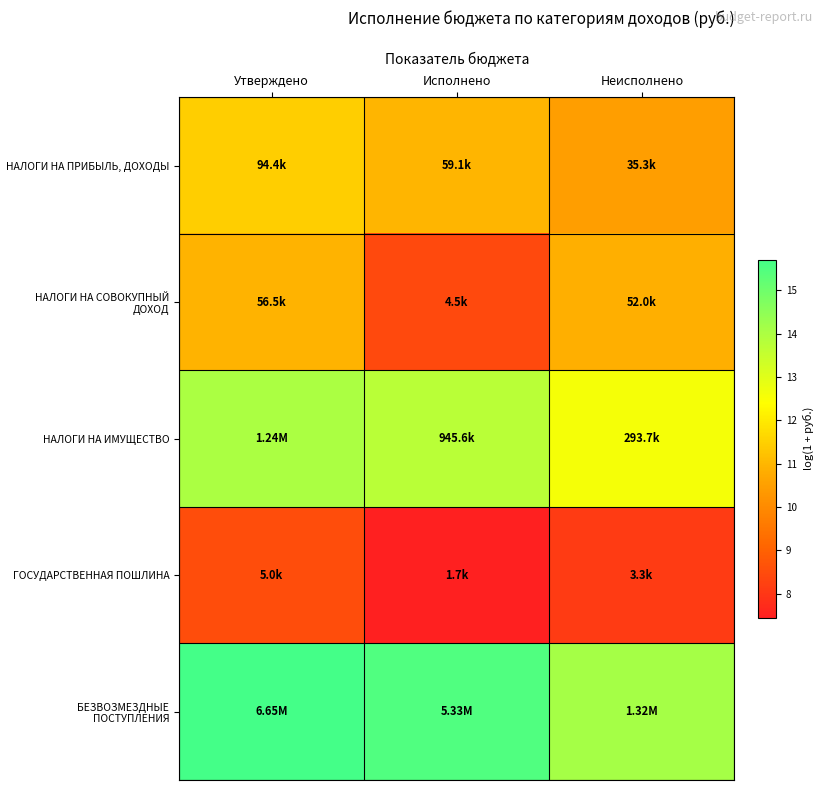

Reading right to left, transcribe all the data shown in this chart.

НАЛОГИ НА ПРИБЫЛЬ, ДОХОДЫ: Неисполнено=10.5	Исполнено=11.0	Утверждено=11.5
НАЛОГИ НА СОВОКУПНЫЙ ДОХОД: Неисполнено=10.9	Исполнено=8.4	Утверждено=10.9
НАЛОГИ НА ИМУЩЕСТВО: Неисполнено=12.6	Исполнено=13.8	Утверждено=14.0
ГОСУДАРСТВЕННАЯ ПОШЛИНА: Неисполнено=8.1	Исполнено=7.4	Утверждено=8.5
БЕЗВОЗМЕЗДНЫЕ ПОСТУПЛЕНИЯ: Неисполнено=14.1	Исполнено=15.5	Утверждено=15.7